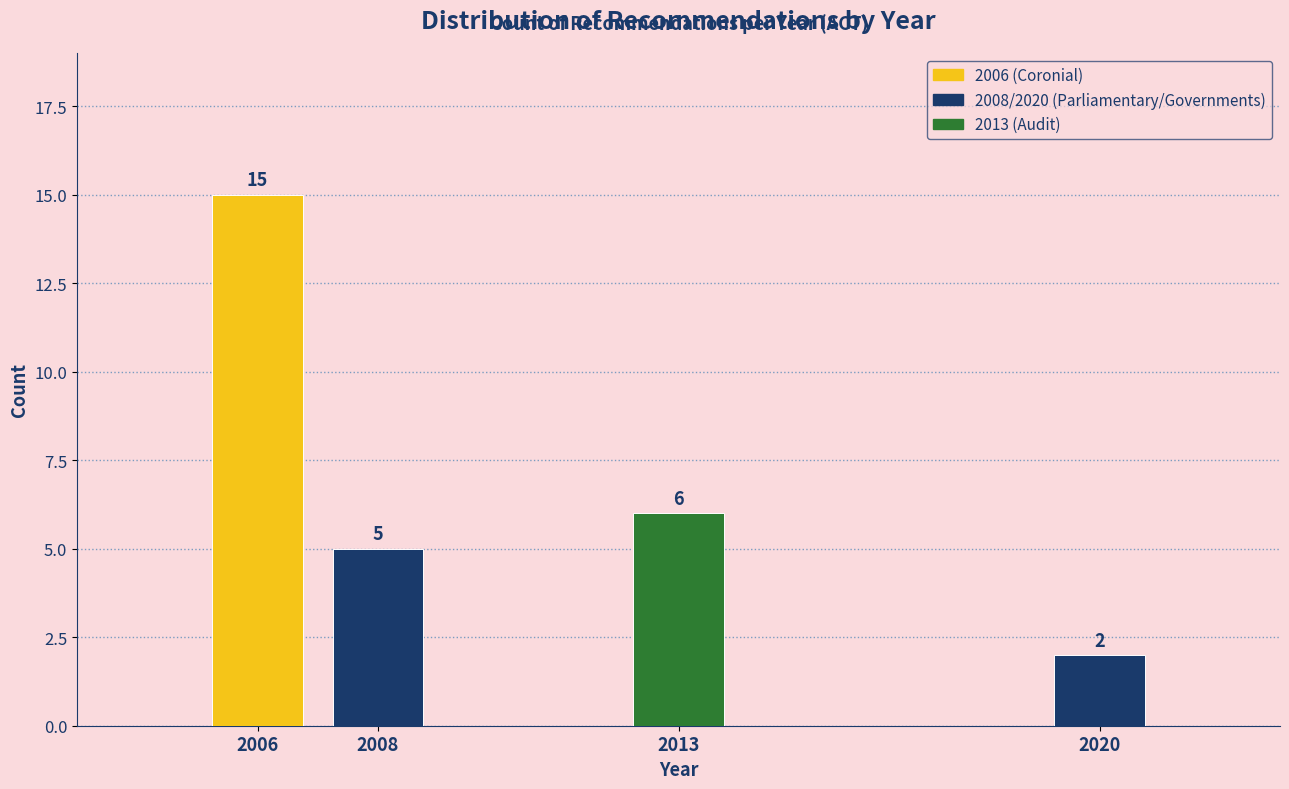

Reading left to right, what are all the values shown in this chart?

2006=15	2008=5	2013=6	2020=2